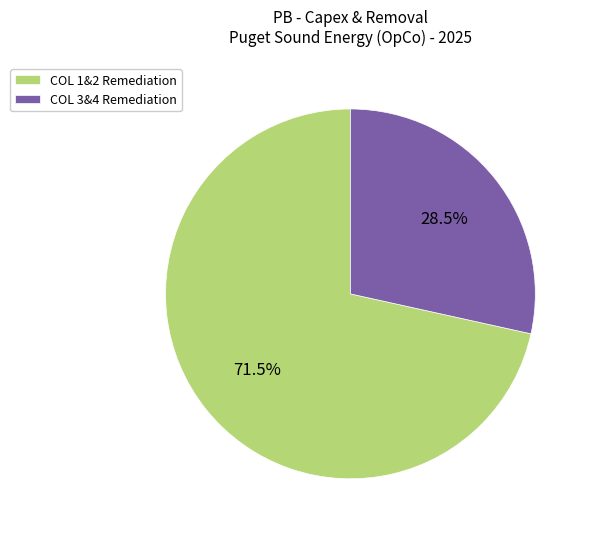

To the nearest percent, what is the difference between the largest and smallest slice percentages?

43%